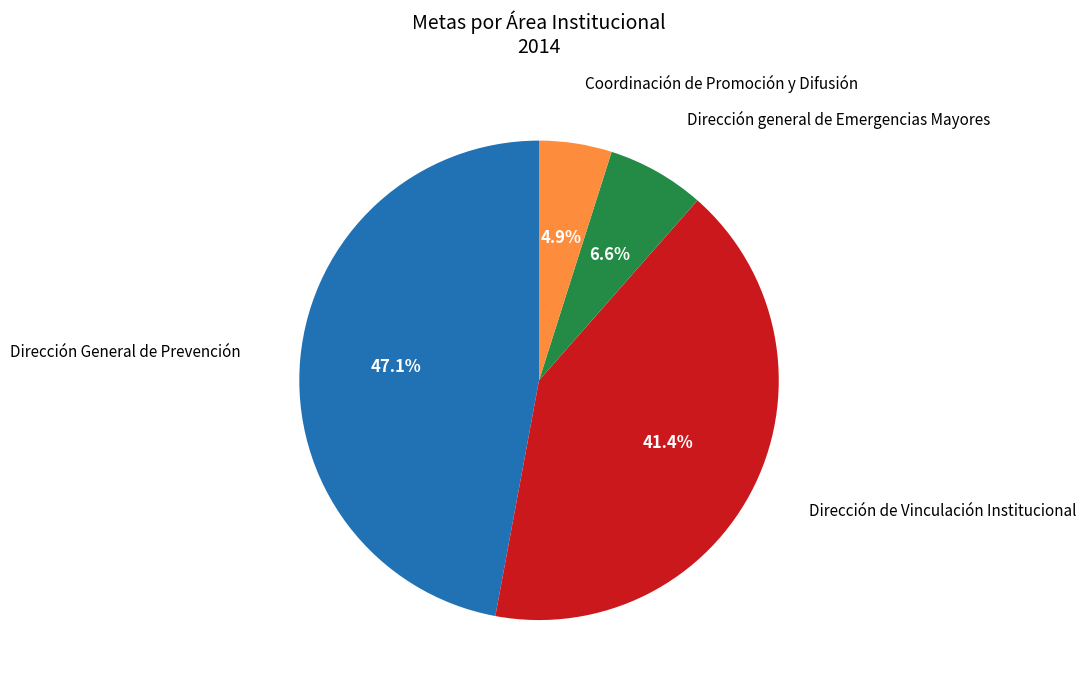

Is there any slice that represents more than half of the pie?

No